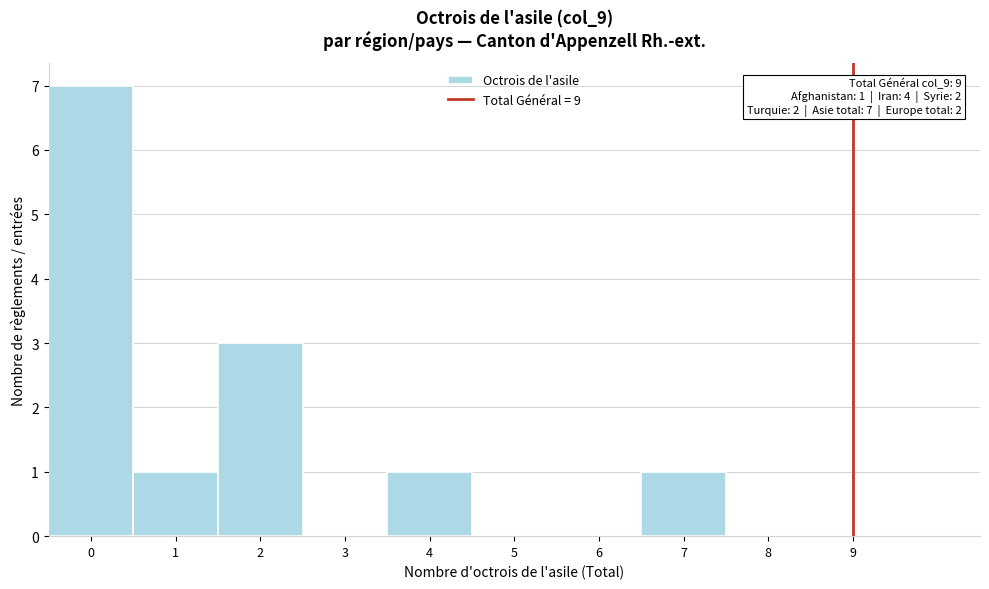

Which range on the x-axis has the tallest bar?

-0.5 to 0.5